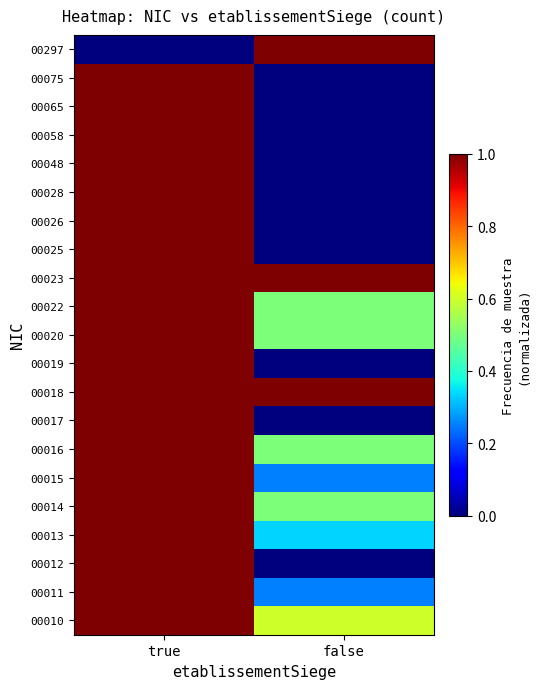

Which category has the highest value across all series?

true